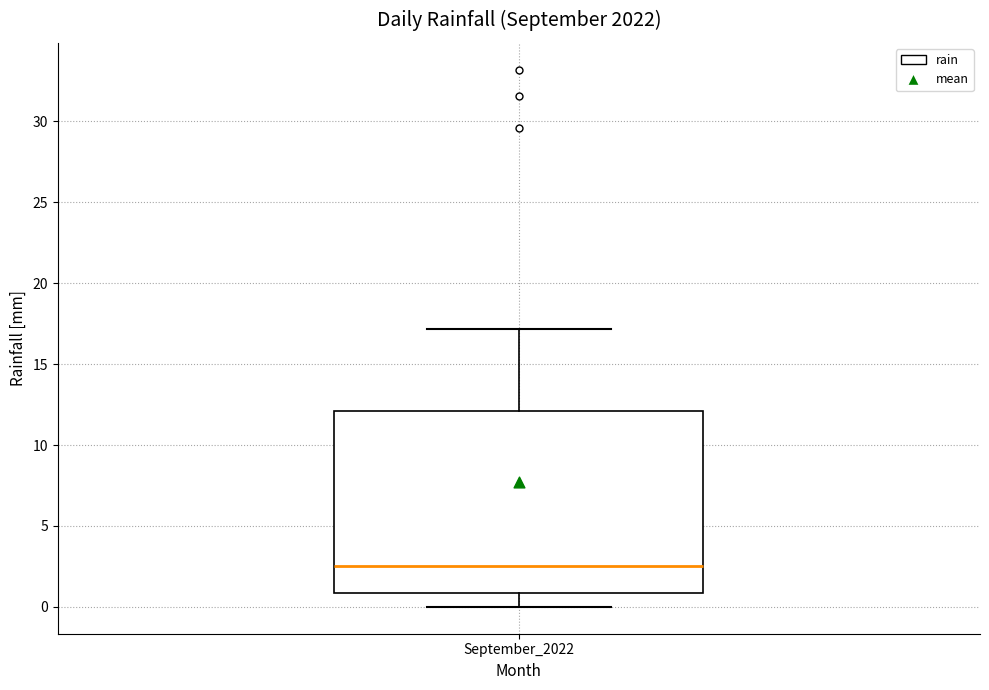

Where does the lower whisker of the box for September_2022 end on the y-axis? The values are not printed on the chart, so give them approximately, as read against the axis.

0.0